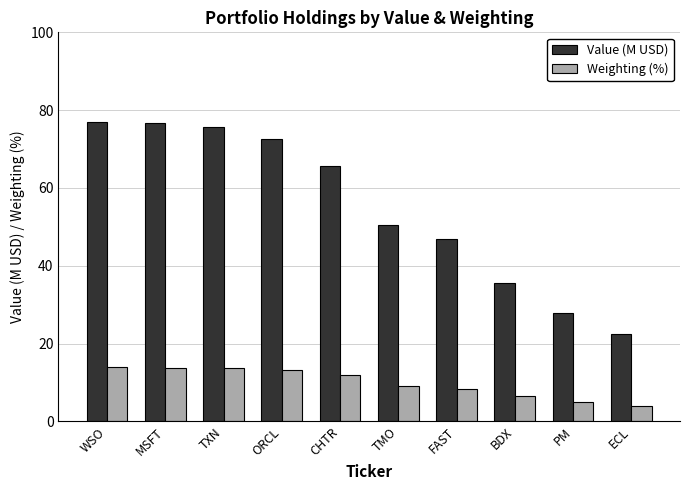

List the series in order of their peak value, lowest first.

Weighting (%), Value (M USD)